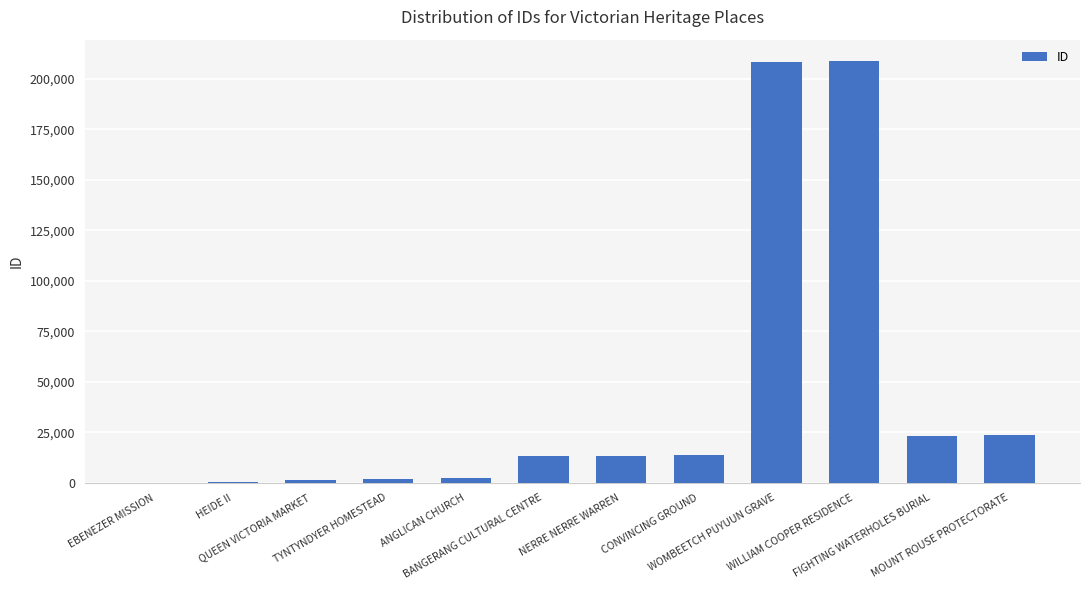

What is the maximum value shown in the chart?

208949